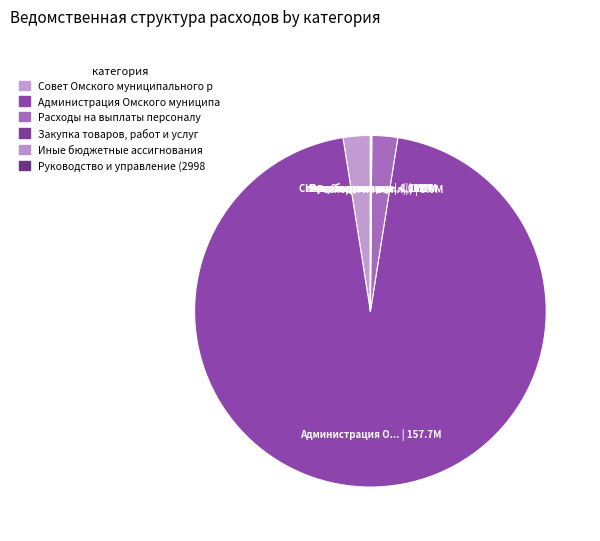

How many segments does this pie chart have?

6